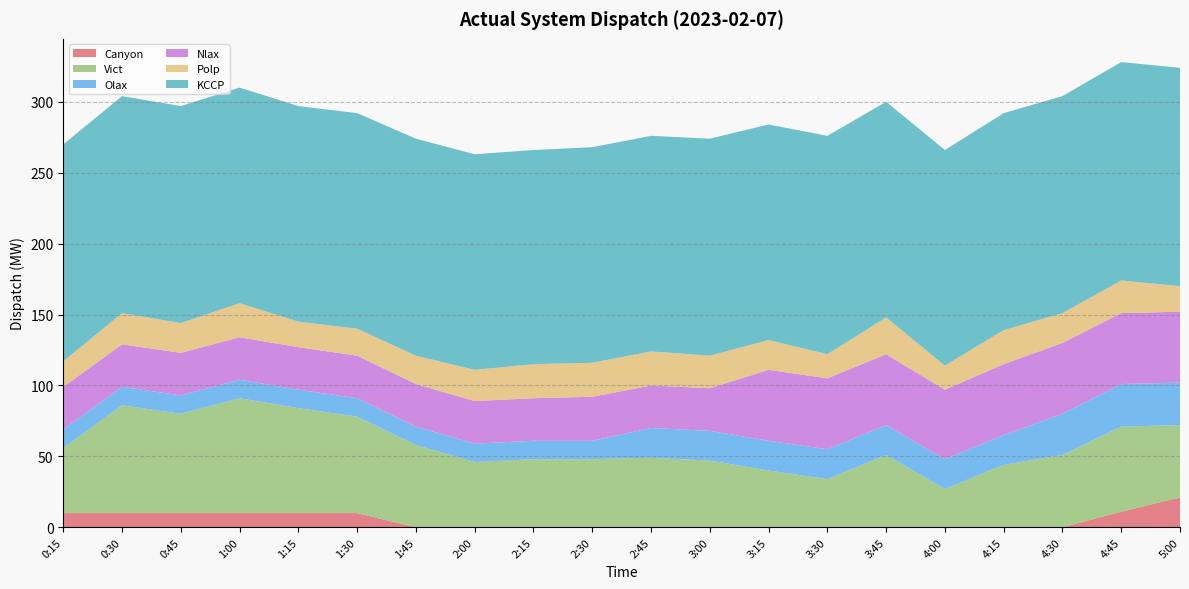

Reading right to left, extract all data points from this chart.

Canyon: 21	11	0	0	0	0	0	0	0	0	0	0	0	0	10	10	10	10	10	10
Vict: 51	60	51	44	27	51	34	40	47	49	48	48	46	58	68	74	81	70	76	46
Olax: 30	30	29	21	21	21	21	21	21	21	13	13	13	13	13	13	13	13	13	13
Nlax: 50	50	50	50	49	50	50	50	30	30	31	30	30	30	30	30	30	30	30	30
Polp: 18	23	21	24	17	26	17	21	23	24	24	24	22	20	19	18	24	21	22	18
KCCP: 154	154	153	153	152	152	154	152	153	152	152	151	152	153	152	152	152	153	153	153